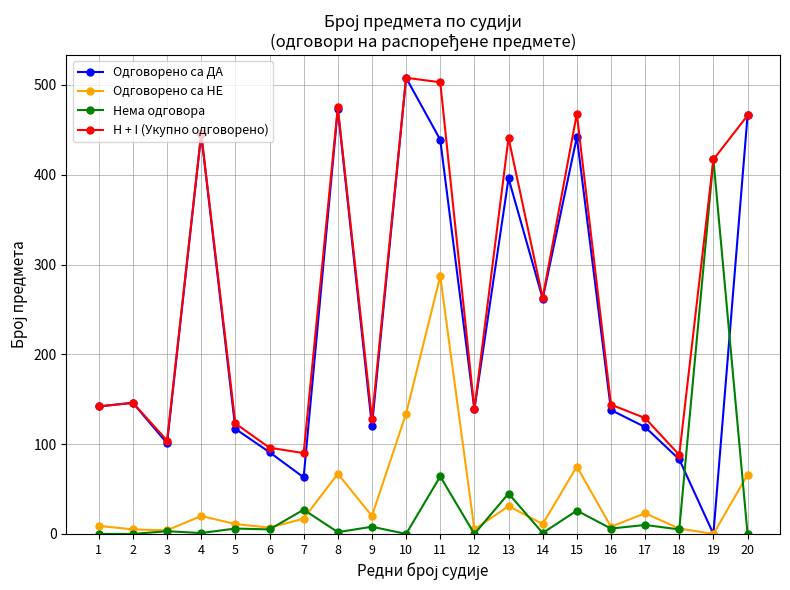

True or false: Одговорено са НЕ and H + I (Укупно одговорено) intersect in this chart.

False